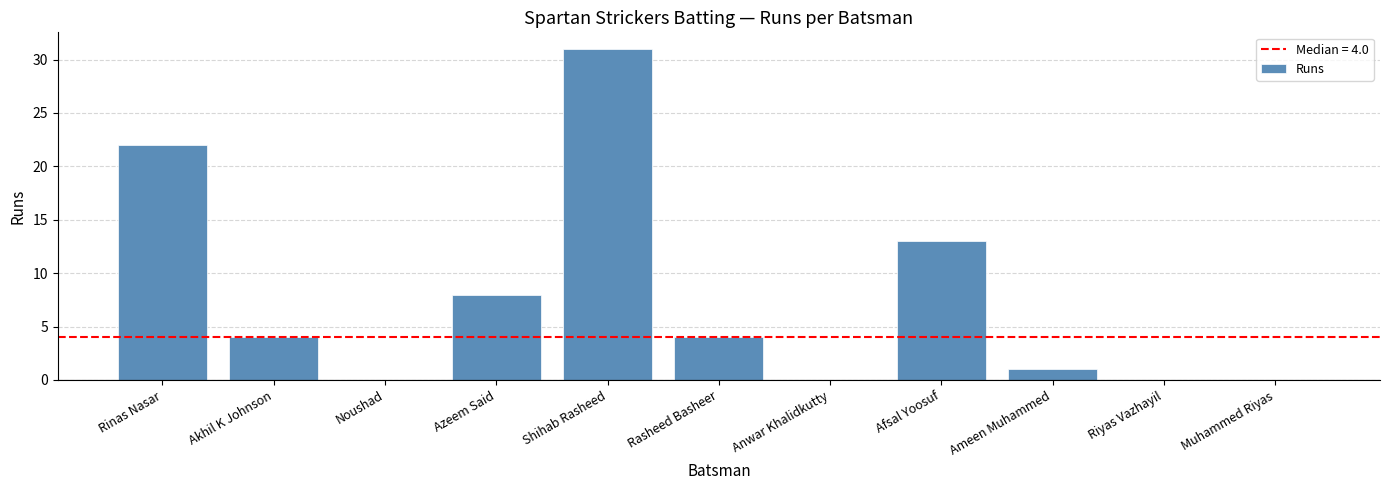

What is the change in value from Shihab Rasheed to Anwar Khalidkutty?

-31